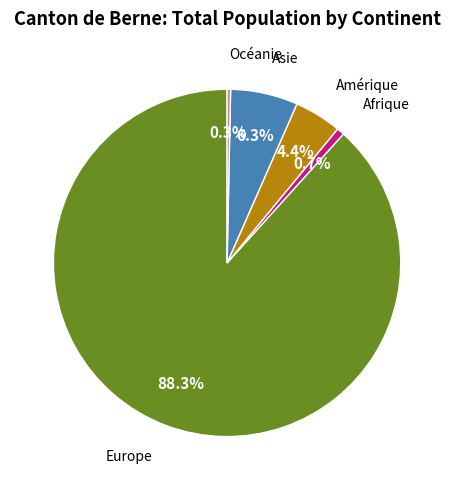

How many segments does this pie chart have?

5